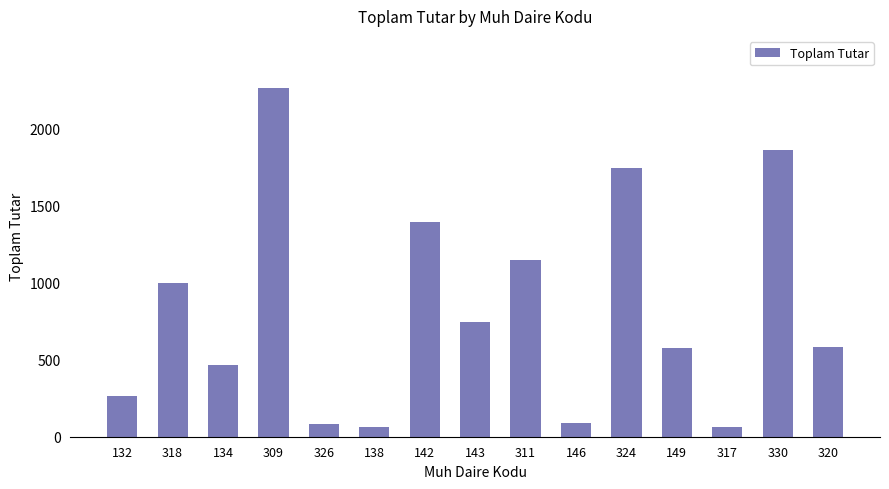

What is the maximum value shown in the chart?

2263.5